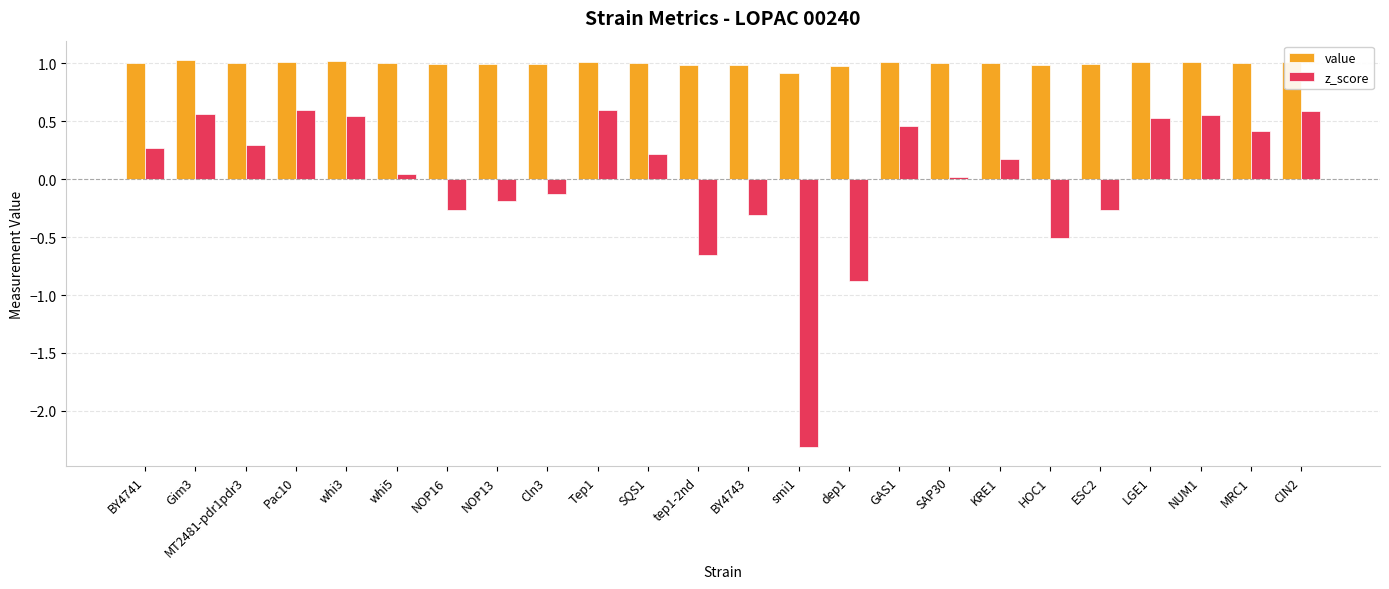

How many distinct data groups are displayed?

2